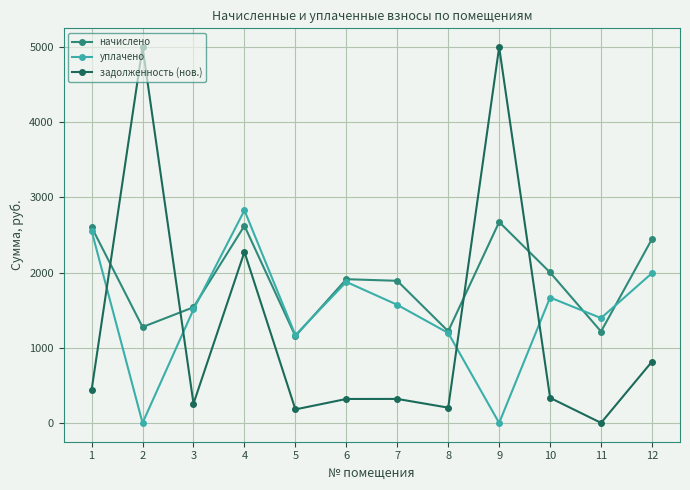

Is the value of уплачено at 5 greater than the value of начислено at 1?

No